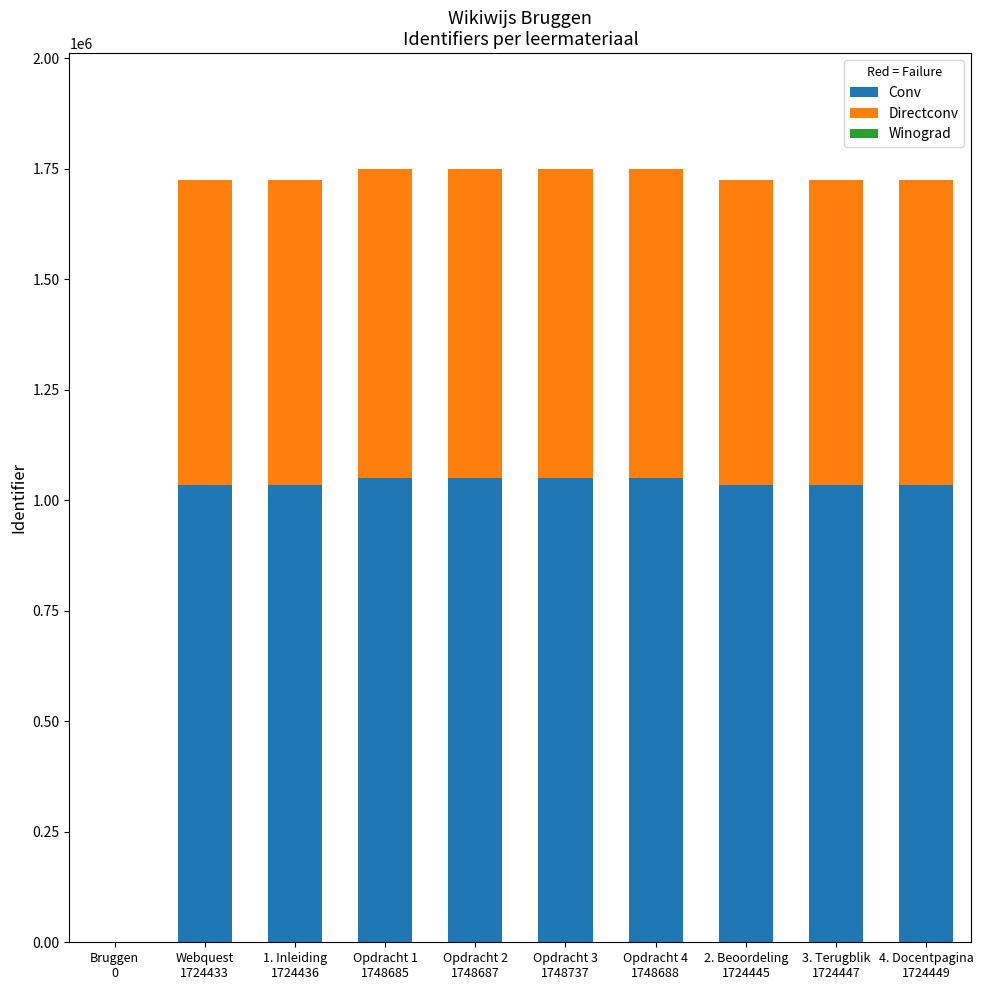

What is the sum of all Conv values?

9370204.2